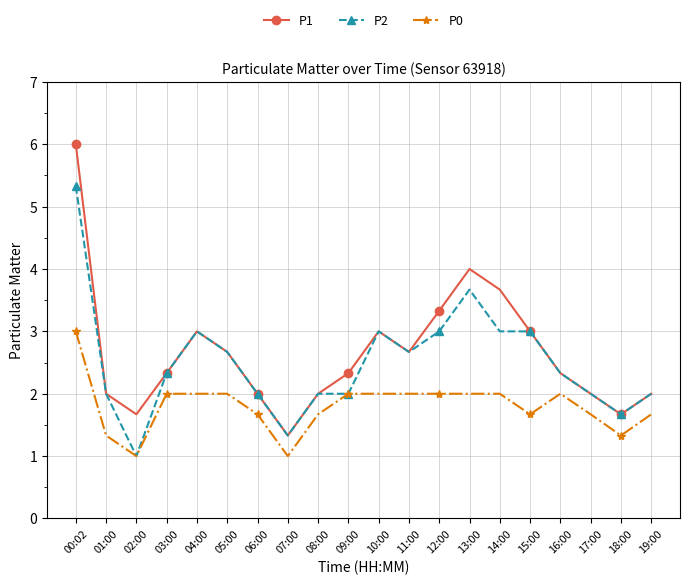

True or false: P1 and P0 intersect in this chart.

False